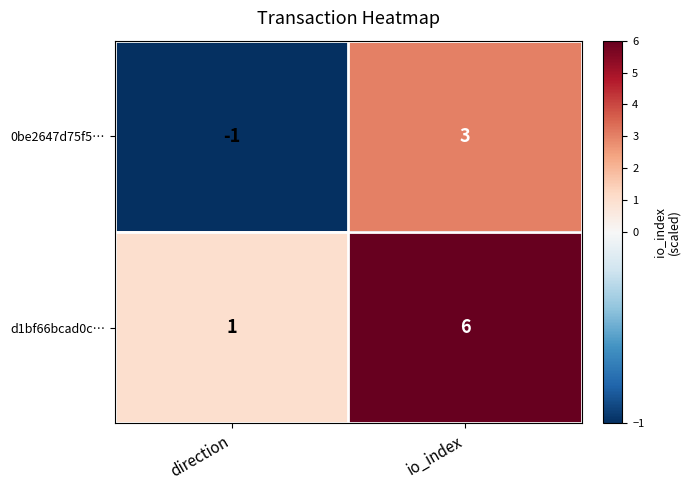

The value of 0be2647d75f5… at io_index is 3. True or false?

True